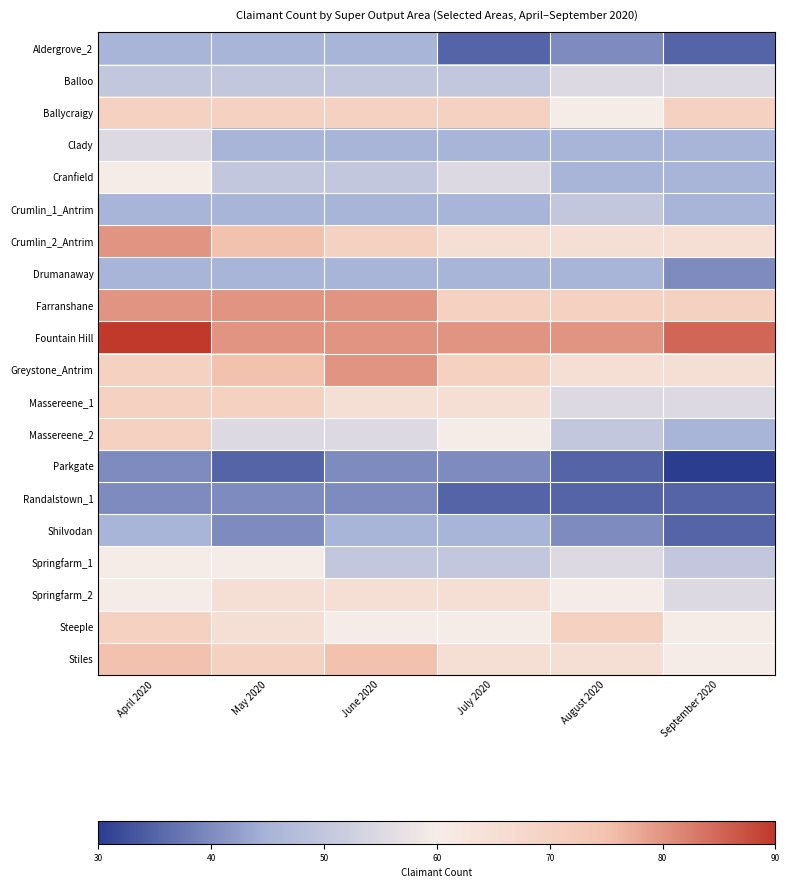

Reading left to right, list all the values displayed in this chart.

Aldergrove_2: April 2020=45	May 2020=45	June 2020=45	July 2020=35	August 2020=40	September 2020=35
Balloo: April 2020=50	May 2020=50	June 2020=50	July 2020=50	August 2020=55	September 2020=55
Ballycraigy: April 2020=70	May 2020=70	June 2020=70	July 2020=70	August 2020=60	September 2020=70
Clady: April 2020=55	May 2020=45	June 2020=45	July 2020=45	August 2020=45	September 2020=45
Cranfield: April 2020=60	May 2020=50	June 2020=50	July 2020=55	August 2020=45	September 2020=45
Crumlin_1_Antrim: April 2020=45	May 2020=45	June 2020=45	July 2020=45	August 2020=50	September 2020=45
Crumlin_2_Antrim: April 2020=80	May 2020=75	June 2020=70	July 2020=65	August 2020=65	September 2020=65
Drumanaway: April 2020=45	May 2020=45	June 2020=45	July 2020=45	August 2020=45	September 2020=40
Farranshane: April 2020=80	May 2020=80	June 2020=80	July 2020=70	August 2020=70	September 2020=70
Fountain Hill: April 2020=90	May 2020=80	June 2020=80	July 2020=80	August 2020=80	September 2020=85
Greystone_Antrim: April 2020=70	May 2020=75	June 2020=80	July 2020=70	August 2020=65	September 2020=65
Massereene_1: April 2020=70	May 2020=70	June 2020=65	July 2020=65	August 2020=55	September 2020=55
Massereene_2: April 2020=70	May 2020=55	June 2020=55	July 2020=60	August 2020=50	September 2020=45
Parkgate: April 2020=40	May 2020=35	June 2020=40	July 2020=40	August 2020=35	September 2020=30
Randalstown_1: April 2020=40	May 2020=40	June 2020=40	July 2020=35	August 2020=35	September 2020=35
Shilvodan: April 2020=45	May 2020=40	June 2020=45	July 2020=45	August 2020=40	September 2020=35
Springfarm_1: April 2020=60	May 2020=60	June 2020=50	July 2020=50	August 2020=55	September 2020=50
Springfarm_2: April 2020=60	May 2020=65	June 2020=65	July 2020=65	August 2020=60	September 2020=55
Steeple: April 2020=70	May 2020=65	June 2020=60	July 2020=60	August 2020=70	September 2020=60
Stiles: April 2020=75	May 2020=70	June 2020=75	July 2020=65	August 2020=65	September 2020=60